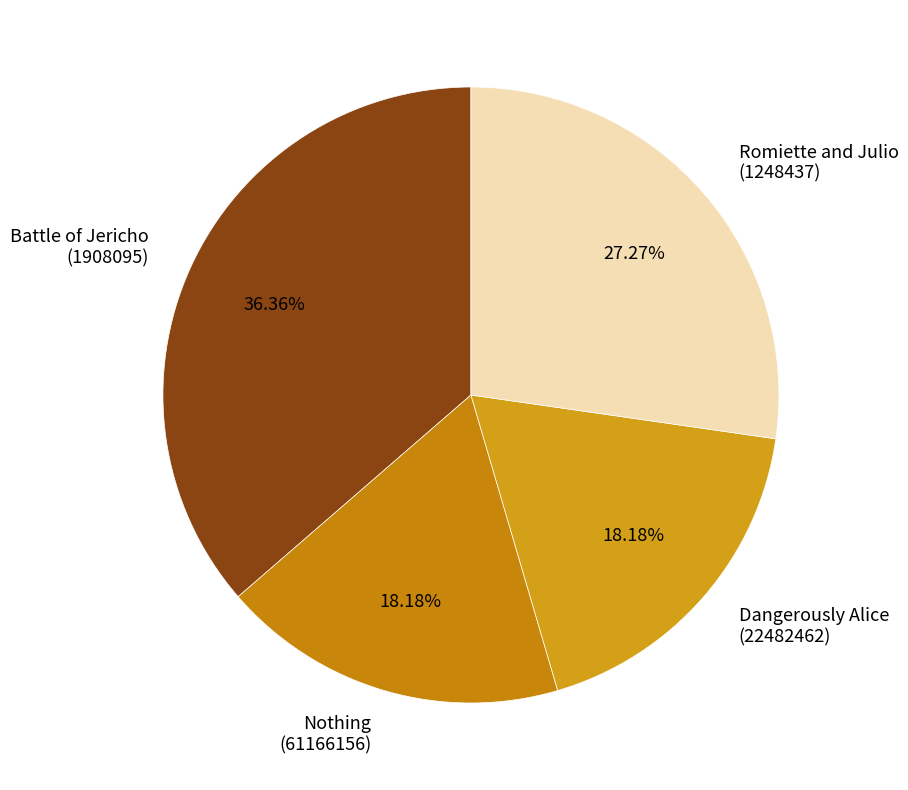

Does any single category account for the majority?

No